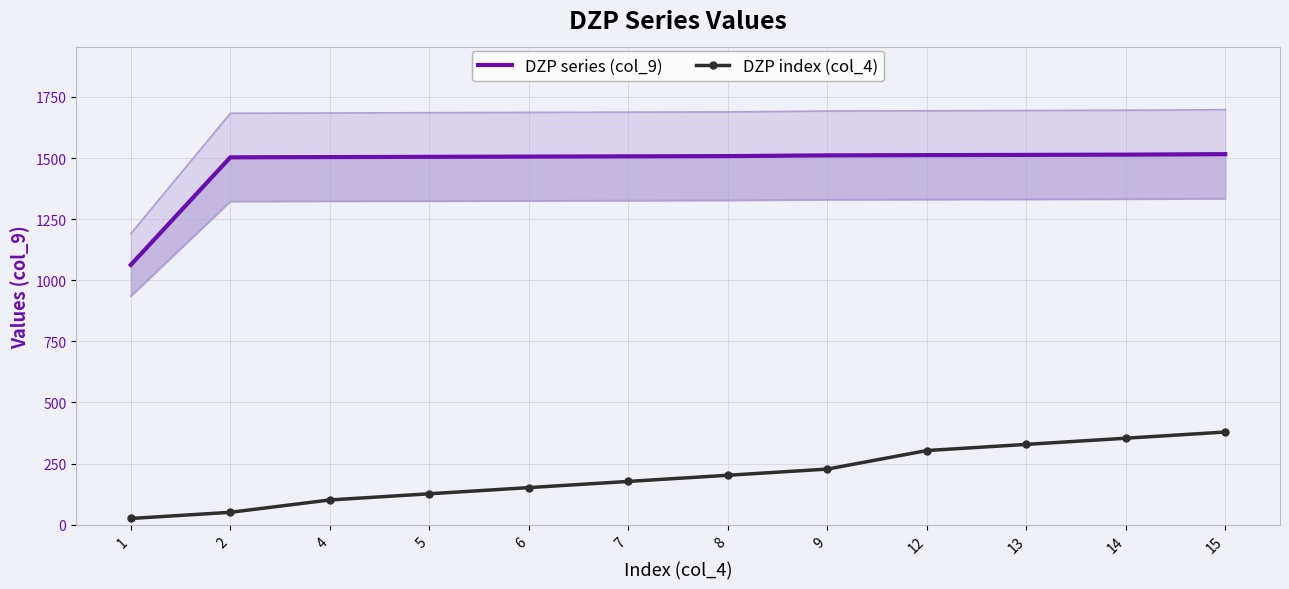

Reading left to right, extract all data points from this chart.

DZP series (col_9): 1063.0	1503.0	1504.0	1505.0	1506.0	1507.0	1508.0	1511.0	1512.0	1513.0	1514.0	1516.0
DZP index (col_4): 25.3	50.5	101.1	126.3	151.6	176.9	202.1	227.4	303.2	328.5	353.7	379.0